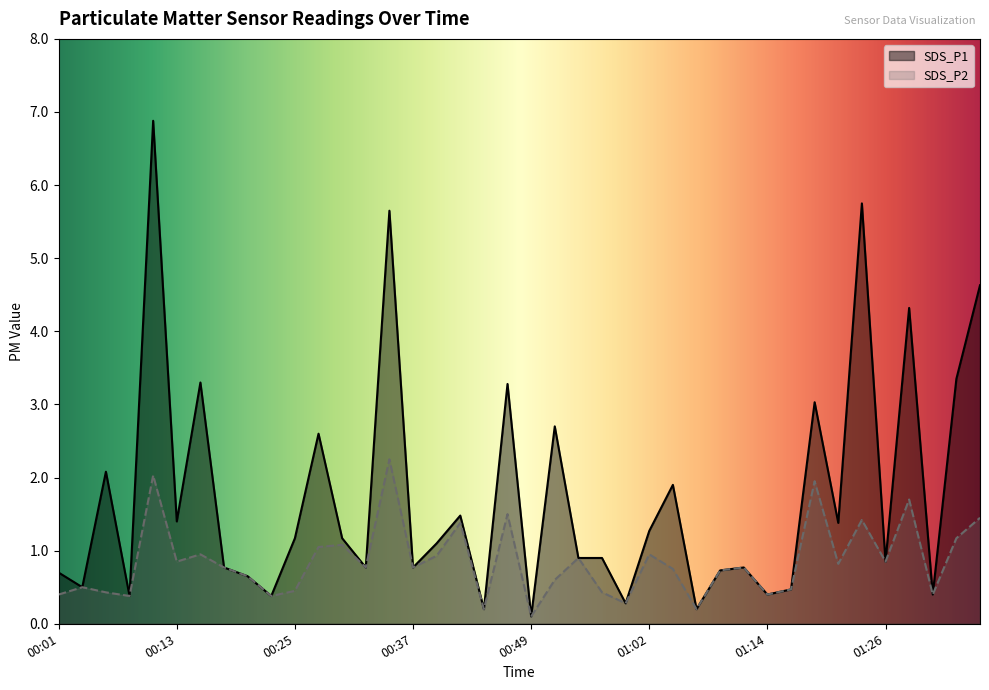

Reading left to right, list all the values displayed in this chart.

SDS_P1: 0.7	0.5	2.1	0.4	6.9	1.4	3.3	0.8	0.7	0.4	1.2	2.6	1.2	0.8	5.7	0.8	1.1	1.5	0.2	3.3	0.1	2.7	0.9	0.9	0.3	1.3	1.9	0.2	0.7	0.8	0.4	0.5	3.0	1.4	5.8	0.8	4.3	0.4	3.4	4.6
SDS_P2: 0.4	0.5	0.4	0.4	2.0	0.8	0.9	0.8	0.7	0.4	0.5	1.1	1.1	0.8	2.2	0.8	0.9	1.4	0.2	1.5	0.1	0.6	0.9	0.4	0.3	0.9	0.8	0.2	0.7	0.8	0.4	0.5	1.9	0.8	1.4	0.8	1.7	0.4	1.2	1.4